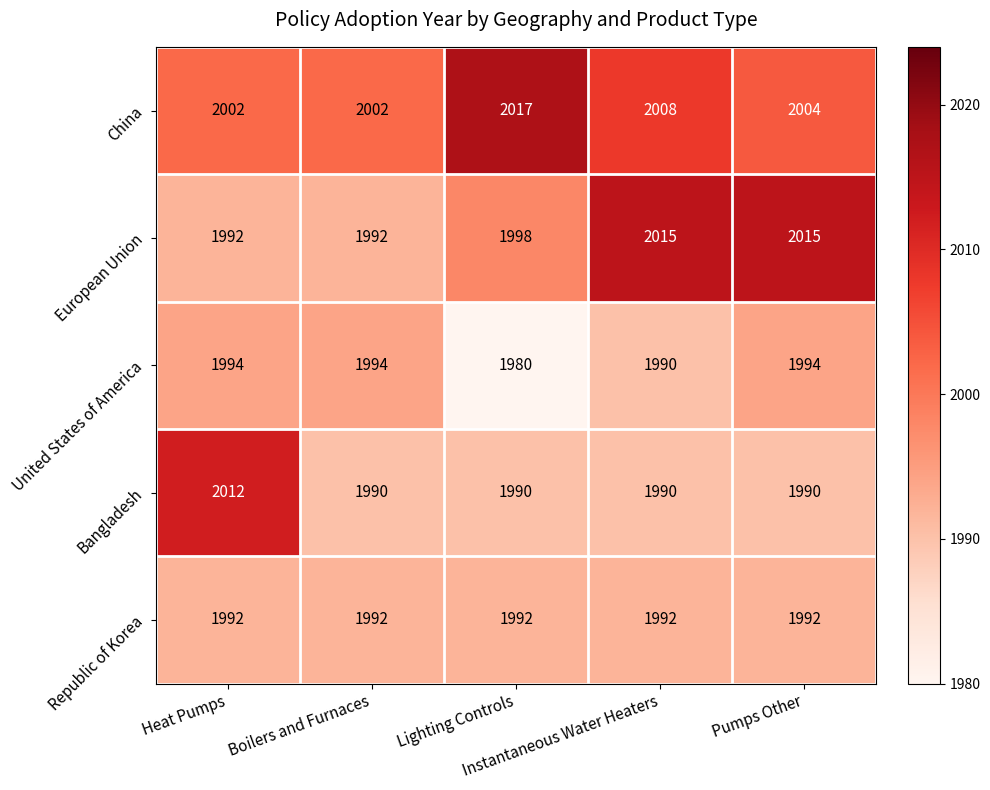

List the series in order of their peak value, highest first.

China, European Union, Bangladesh, United States of America, Republic of Korea